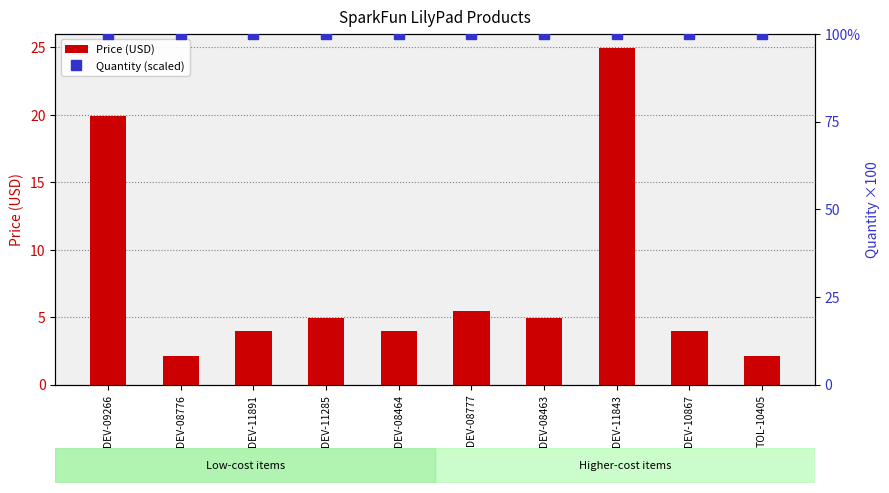

Count the number of data series in this chart.

2